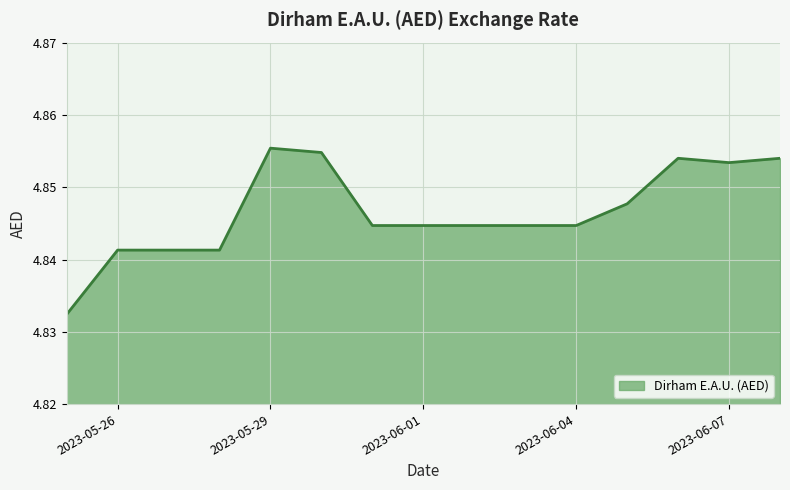

How many lines are shown in the chart?

1